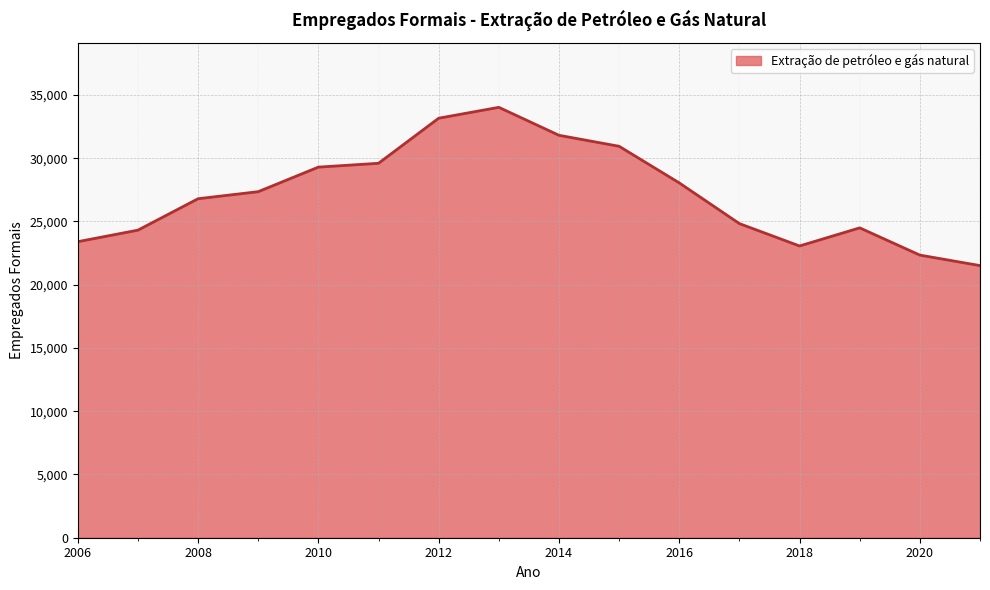

Reading left to right, what are all the values shown in this chart?

23400	24312	26796	27353	29294	29597	33160	34020	31810	30941	28047	24830	23061	24493	22340	21510